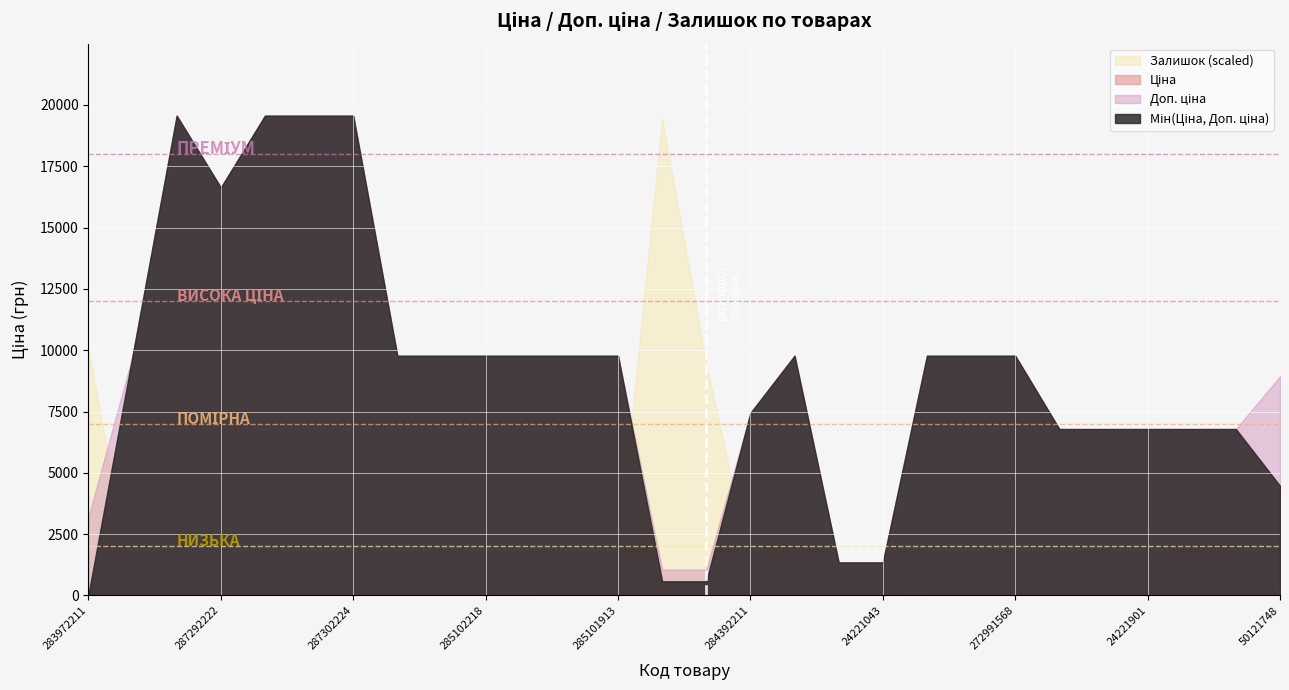

What is the sum of all Залишок values?

2089.0